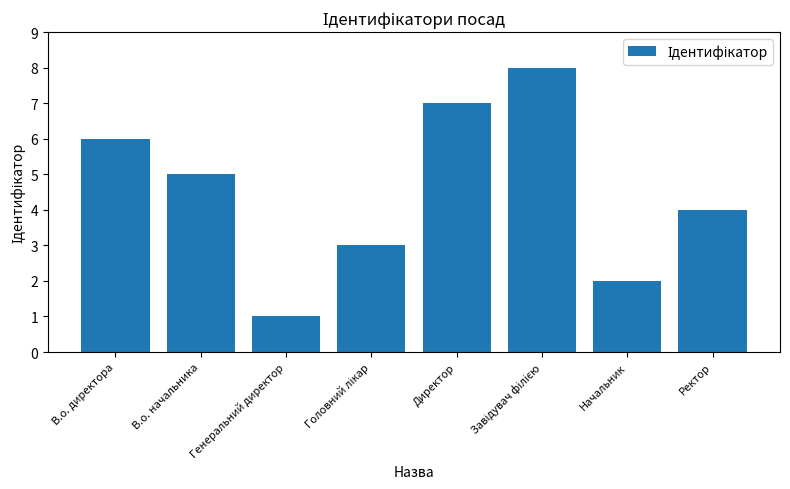

Where is the data nearest to the value 4?

Ректор